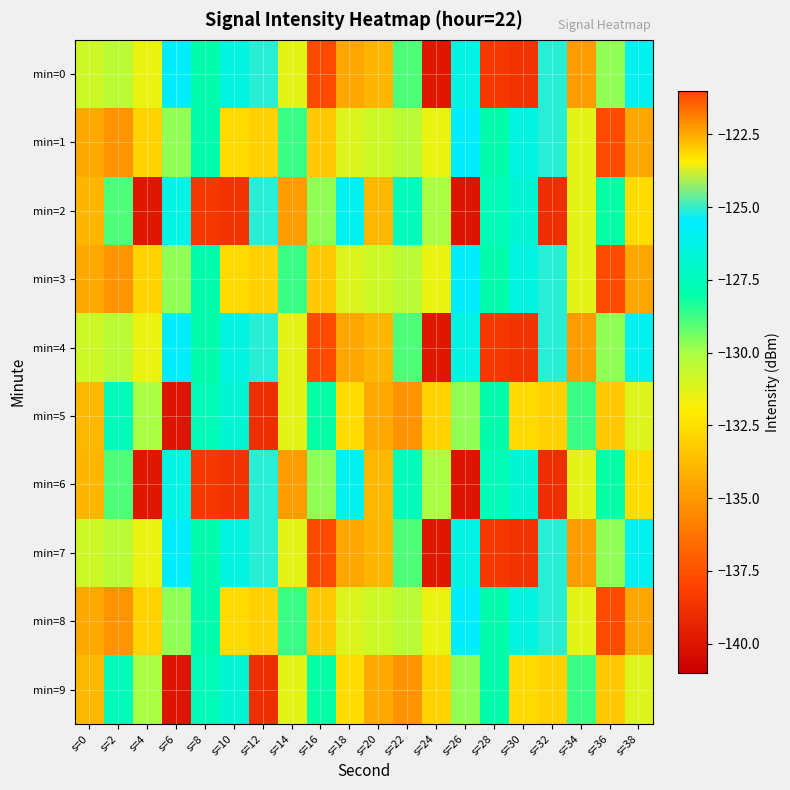

Reading left to right, transcribe all the data shown in this chart.

min=0: s=0=-130.8	s=2=-130.4	s=4=-131.5	s=6=-125.5	s=8=-128.0	s=10=-126.3	s=12=-125.1	s=14=-131.4	s=16=-137.8	s=18=-134.5	s=20=-133.9	s=22=-128.9	s=24=-139.9	s=26=-126.2	s=28=-138.5	s=30=-138.7	s=32=-125.1	s=34=-134.8	s=36=-129.7	s=38=-125.9
min=1: s=0=-122.5	s=2=-135.2	s=4=-132.9	s=6=-129.7	s=8=-128.0	s=10=-132.7	s=12=-133.0	s=14=-128.7	s=16=-122.9	s=18=-131.2	s=20=-130.8	s=22=-130.4	s=24=-131.5	s=26=-125.5	s=28=-128.0	s=30=-126.3	s=32=-125.1	s=34=-131.4	s=36=-137.8	s=38=-134.5
min=2: s=0=-133.9	s=2=-128.9	s=4=-139.9	s=6=-126.2	s=8=-138.5	s=10=-138.7	s=12=-125.1	s=14=-134.8	s=16=-129.7	s=18=-125.9	s=20=-122.7	s=22=-127.5	s=24=-130.0	s=26=-140.0	s=28=-127.6	s=30=-126.8	s=32=-138.9	s=34=-131.4	s=36=-128.1	s=38=-132.6
min=3: s=0=-122.5	s=2=-135.2	s=4=-132.9	s=6=-129.7	s=8=-128.0	s=10=-132.7	s=12=-133.0	s=14=-128.7	s=16=-122.9	s=18=-131.2	s=20=-130.8	s=22=-130.4	s=24=-131.5	s=26=-125.5	s=28=-128.0	s=30=-126.3	s=32=-125.1	s=34=-131.4	s=36=-137.8	s=38=-134.5
min=4: s=0=-130.8	s=2=-130.4	s=4=-131.5	s=6=-125.5	s=8=-128.0	s=10=-126.3	s=12=-125.1	s=14=-131.4	s=16=-137.8	s=18=-134.5	s=20=-133.9	s=22=-128.9	s=24=-139.9	s=26=-126.2	s=28=-138.5	s=30=-138.7	s=32=-125.1	s=34=-134.8	s=36=-129.7	s=38=-125.9
min=5: s=0=-122.7	s=2=-127.5	s=4=-130.0	s=6=-140.0	s=8=-127.6	s=10=-126.8	s=12=-138.9	s=14=-131.4	s=16=-128.1	s=18=-132.6	s=20=-122.5	s=22=-135.2	s=24=-132.9	s=26=-129.7	s=28=-128.0	s=30=-132.7	s=32=-133.0	s=34=-128.7	s=36=-122.9	s=38=-131.2
min=6: s=0=-133.9	s=2=-128.9	s=4=-139.9	s=6=-126.2	s=8=-138.5	s=10=-138.7	s=12=-125.1	s=14=-134.8	s=16=-129.7	s=18=-125.9	s=20=-122.7	s=22=-127.5	s=24=-130.0	s=26=-140.0	s=28=-127.6	s=30=-126.8	s=32=-138.9	s=34=-131.4	s=36=-128.1	s=38=-132.6
min=7: s=0=-130.8	s=2=-130.4	s=4=-131.5	s=6=-125.5	s=8=-128.0	s=10=-126.3	s=12=-125.1	s=14=-131.4	s=16=-137.8	s=18=-134.5	s=20=-133.9	s=22=-128.9	s=24=-139.9	s=26=-126.2	s=28=-138.5	s=30=-138.7	s=32=-125.1	s=34=-134.8	s=36=-129.7	s=38=-125.9
min=8: s=0=-122.5	s=2=-135.2	s=4=-132.9	s=6=-129.7	s=8=-128.0	s=10=-132.7	s=12=-133.0	s=14=-128.7	s=16=-122.9	s=18=-131.2	s=20=-130.8	s=22=-130.4	s=24=-131.5	s=26=-125.5	s=28=-128.0	s=30=-126.3	s=32=-125.1	s=34=-131.4	s=36=-137.8	s=38=-134.5
min=9: s=0=-122.7	s=2=-127.5	s=4=-130.0	s=6=-140.0	s=8=-127.6	s=10=-126.8	s=12=-138.9	s=14=-131.4	s=16=-128.1	s=18=-132.6	s=20=-122.5	s=22=-135.2	s=24=-132.9	s=26=-129.7	s=28=-128.0	s=30=-132.7	s=32=-133.0	s=34=-128.7	s=36=-122.9	s=38=-131.2